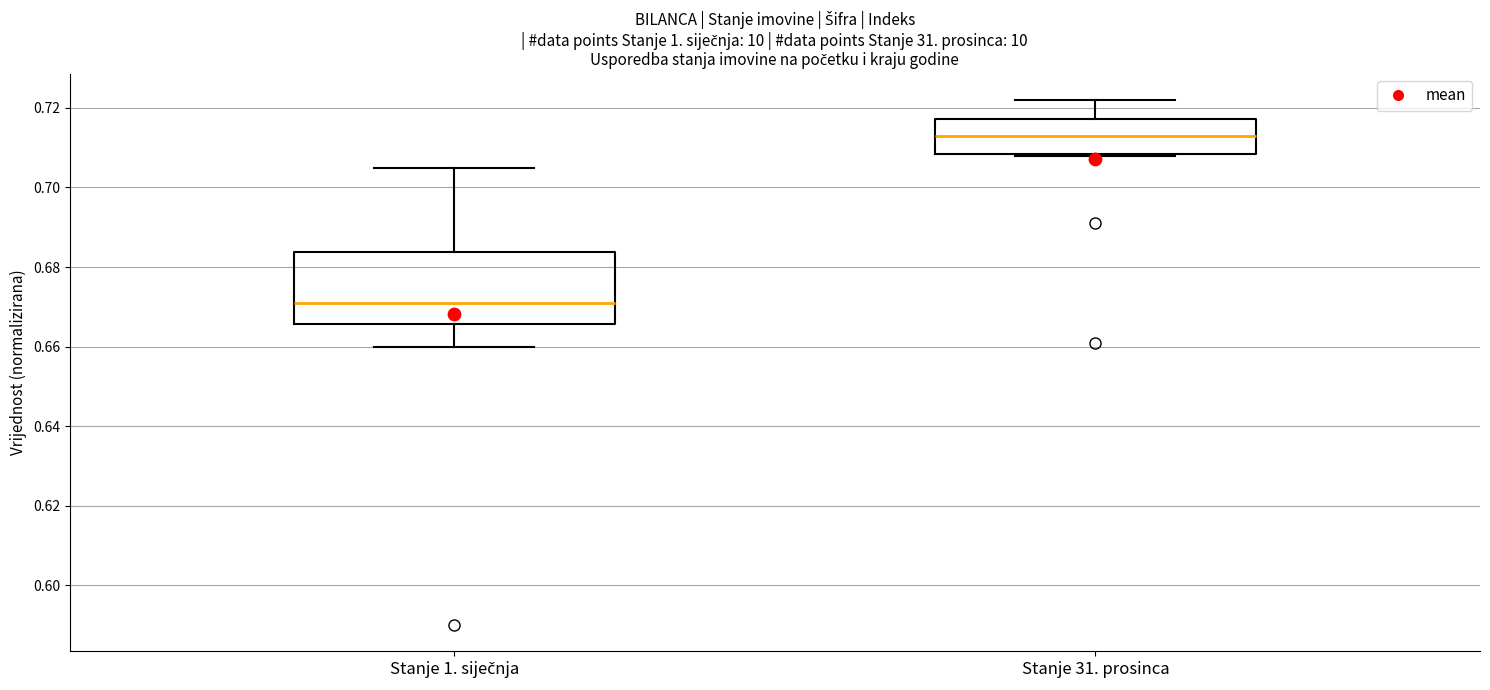

Reading left to right, transcribe this box plot: for each box, give where its median line is, the range the box spans, and where its two whiskers end, as read against the y-axis. The values are not printed on the chart, so give them approximately, as read against the axis.

Stanje 1. siječnja: median 0.672, box 0.666 to 0.684, whiskers 0.660 to 0.706
Stanje 31. prosinca: median 0.714, box 0.708 to 0.718, whiskers 0.708 to 0.722